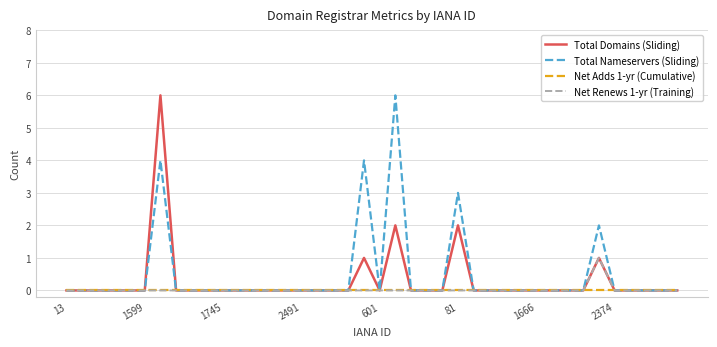

What is the greatest value displayed?

6